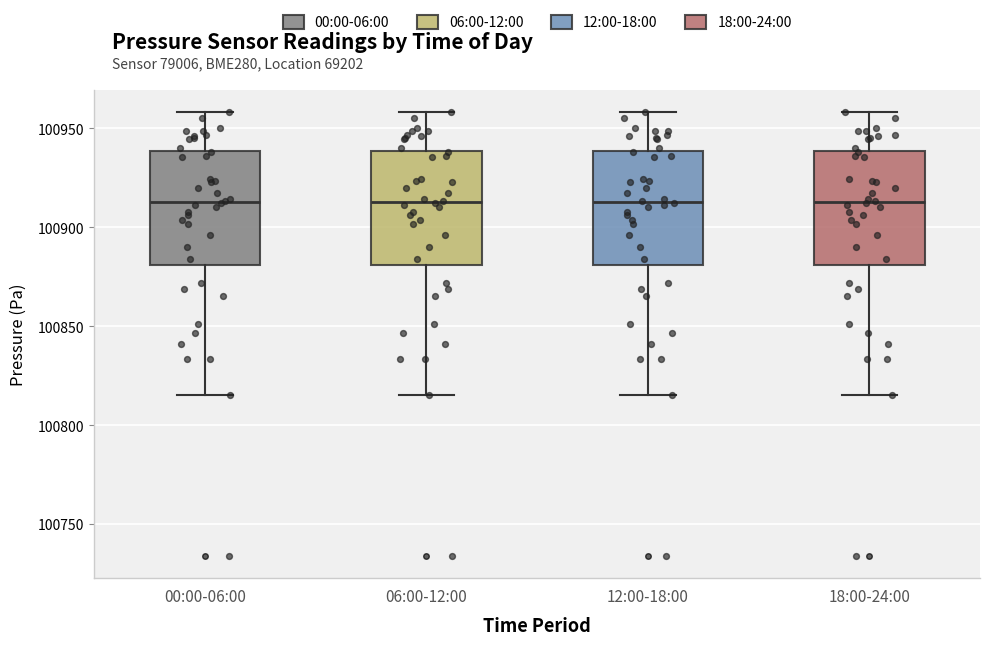

Where does the median line of the box for 18:00-24:00 sit on the y-axis? The values are not printed on the chart, so give them approximately, as read against the axis.

100915